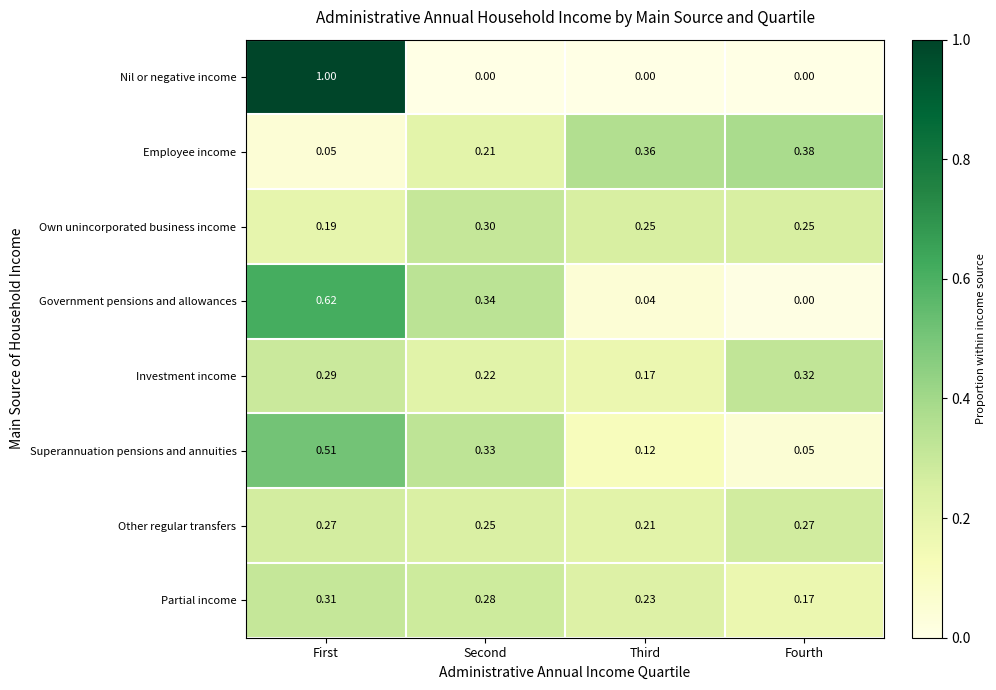

At which label is Government pensions and allowances closest to 0?

Fourth